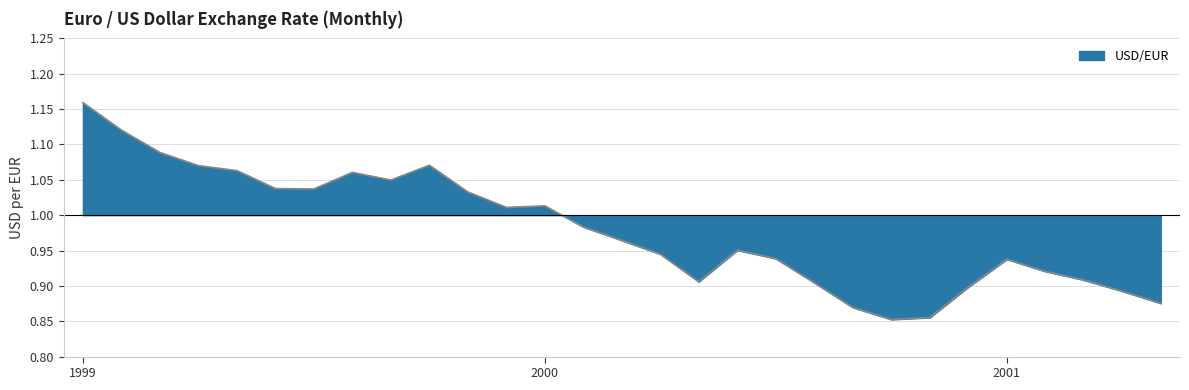

Reading left to right, extract all data points from this chart.

1.2	1.1	1.1	1.1	1.1	1.0	1.0	1.1	1.0	1.1	1.0	1.0	1.0	1.0	1.0	0.9	0.9	1.0	0.9	0.9	0.9	0.9	0.9	0.9	0.9	0.9	0.9	0.9	0.9